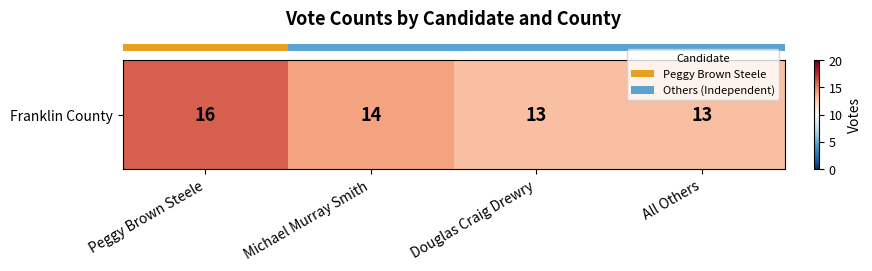

The value at Michael Murray Smith is 14. True or false?

True